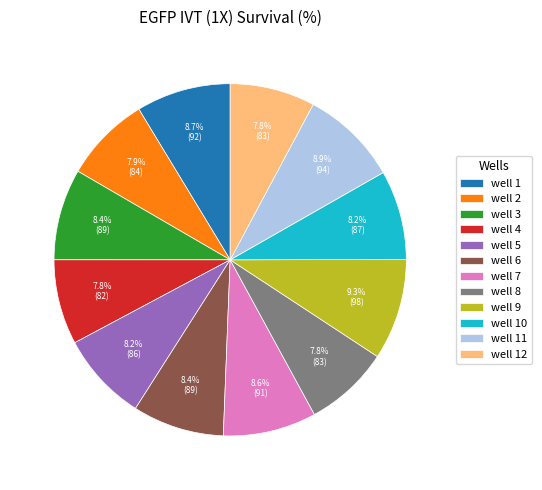

What is the ratio of the value at well 8 to the value at well 1?

0.9